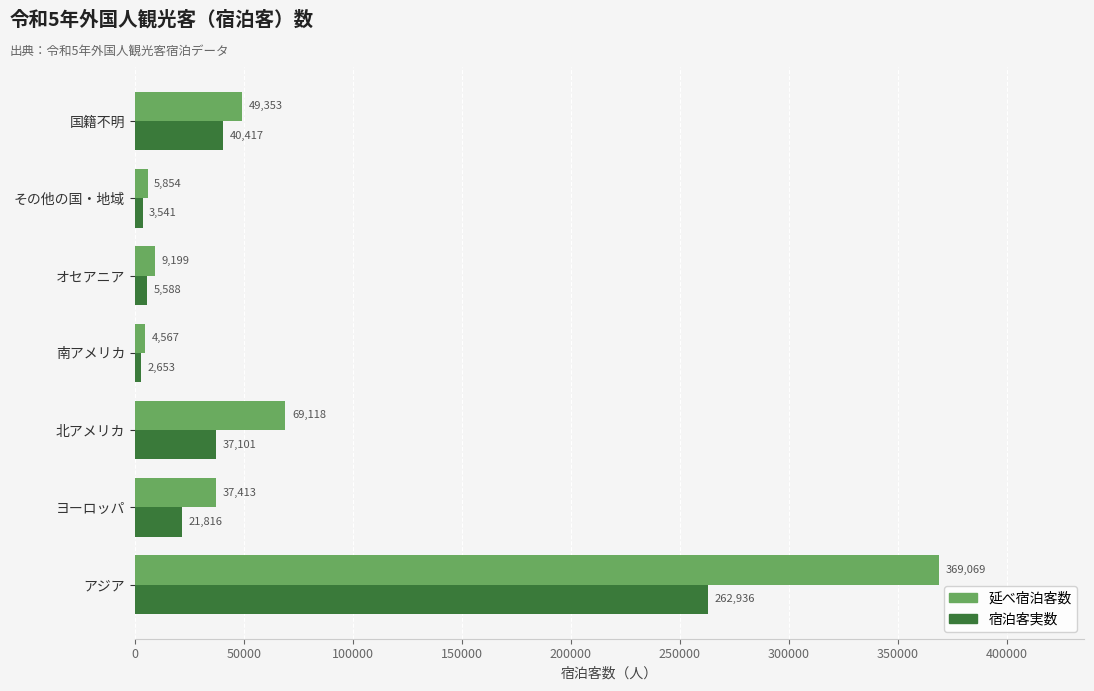

At which label is 延べ宿泊客数 closest to 186818?

北アメリカ